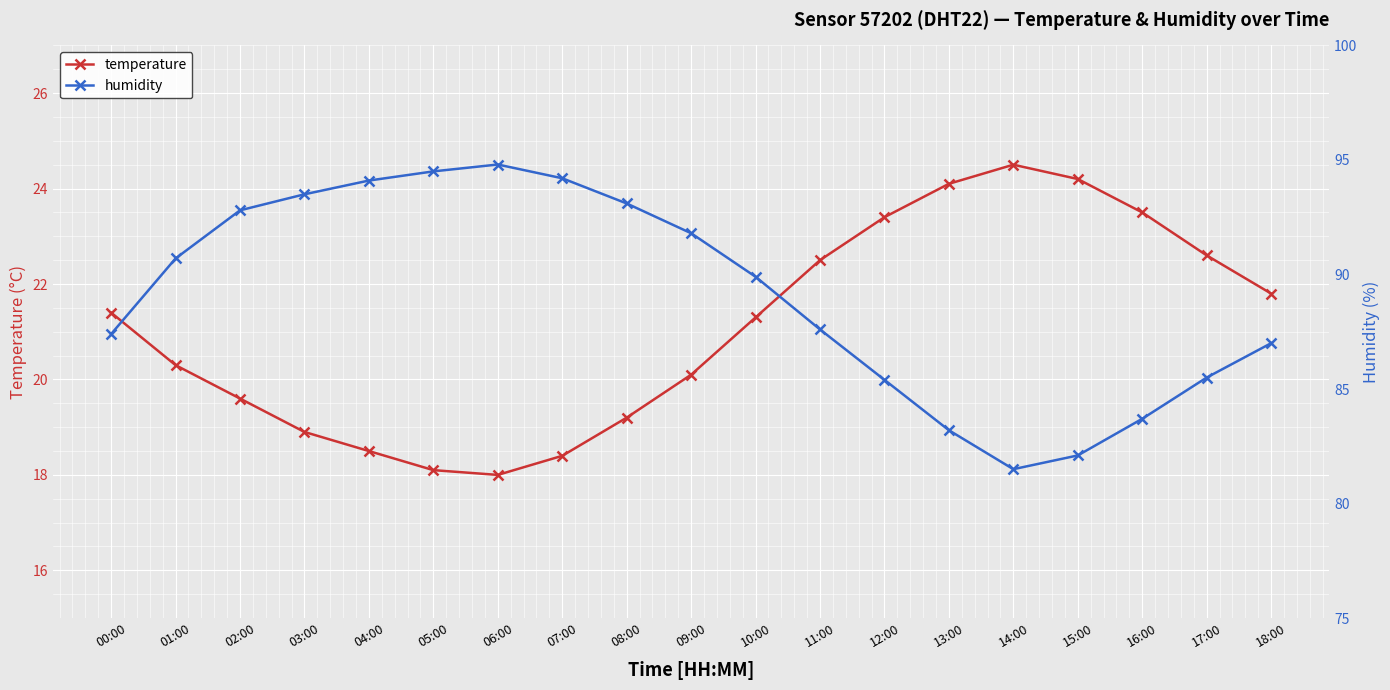

What are all the series names shown in the legend?

temperature, humidity